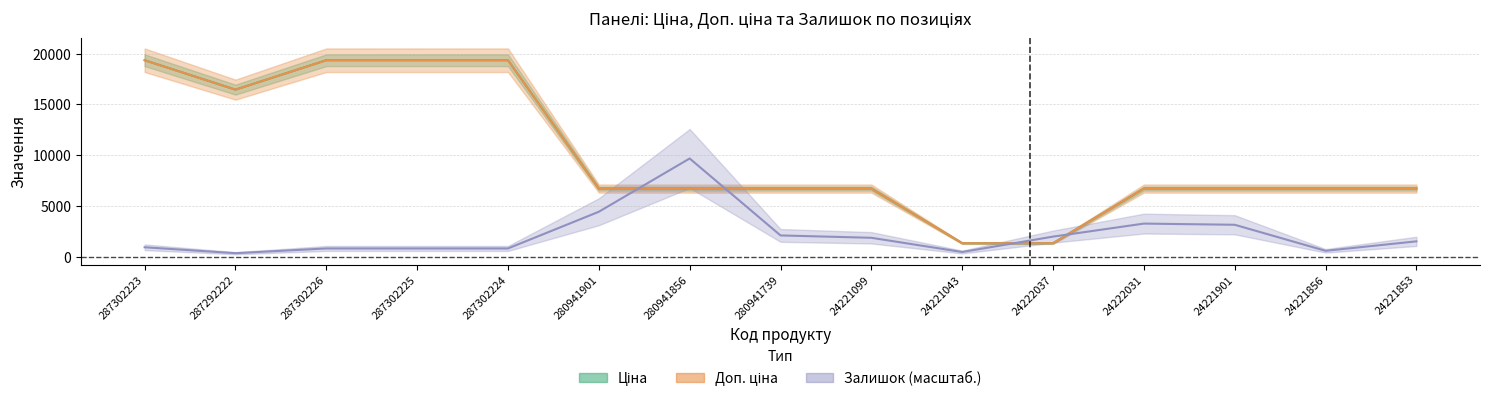

True or false: Залишок has more than 2 points higher than both neighbors.

False